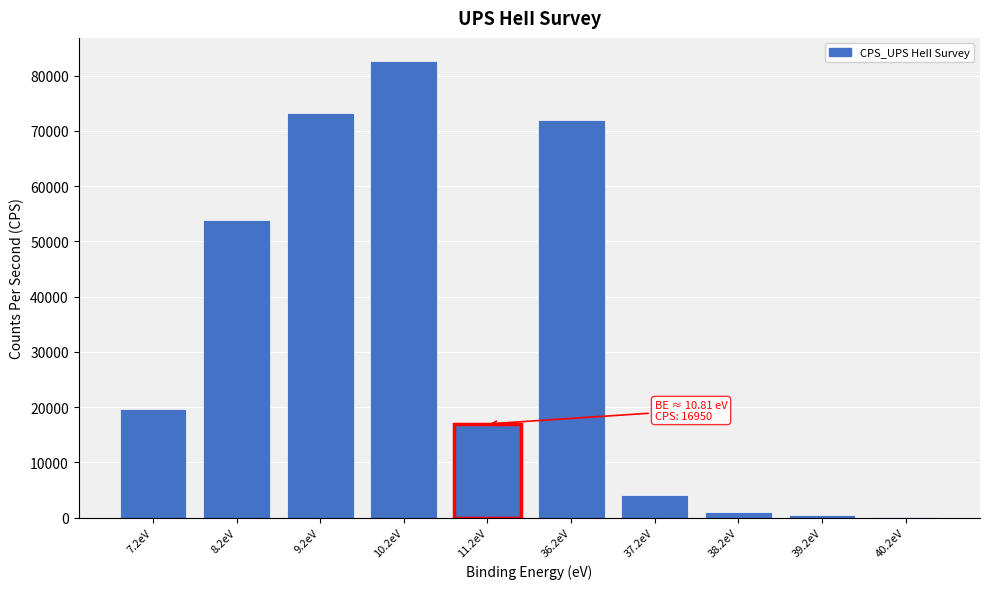

Reading right to left, extract all data points from this chart.

40.2eV=84.1	39.2eV=470.0	38.2eV=1032.5	37.2eV=4080.8	36.2eV=71971.9	11.2eV=16950.4	10.2eV=82700.0	9.2eV=73150.4	8.2eV=53908.2	7.2eV=19664.3